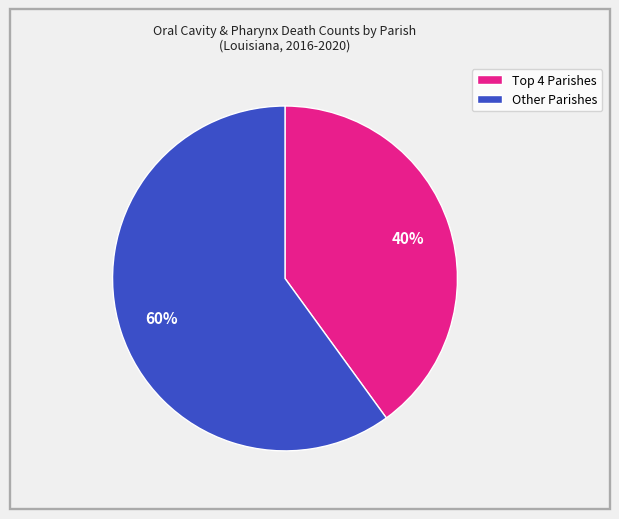

Count the number of slices in the pie.

2